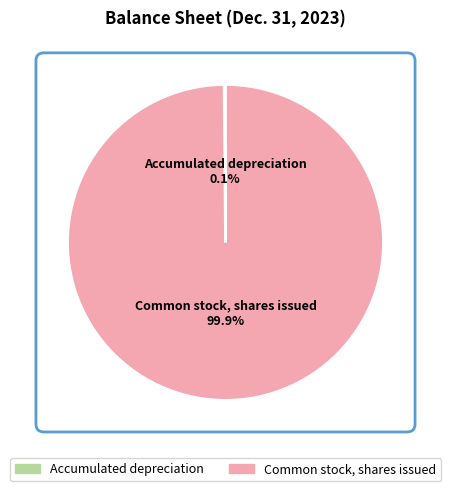

What is the change in value from Accumulated depreciation to Common stock, shares issued?

+21390748